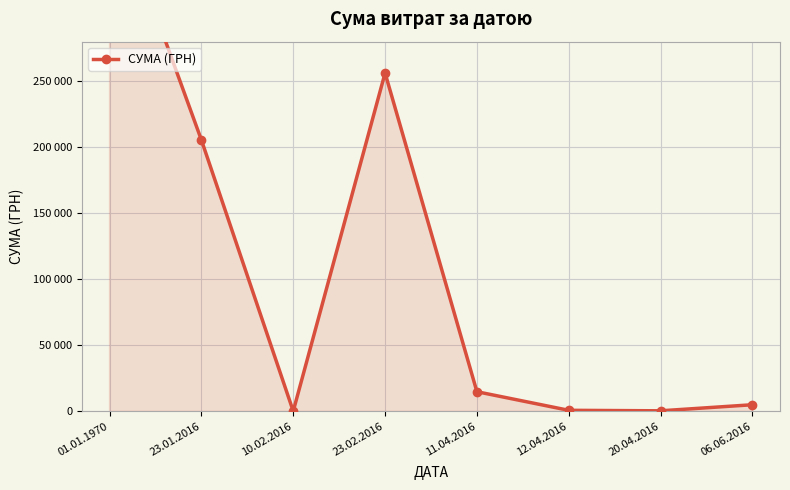

Where does the data first go above 14917?

01.01.1970